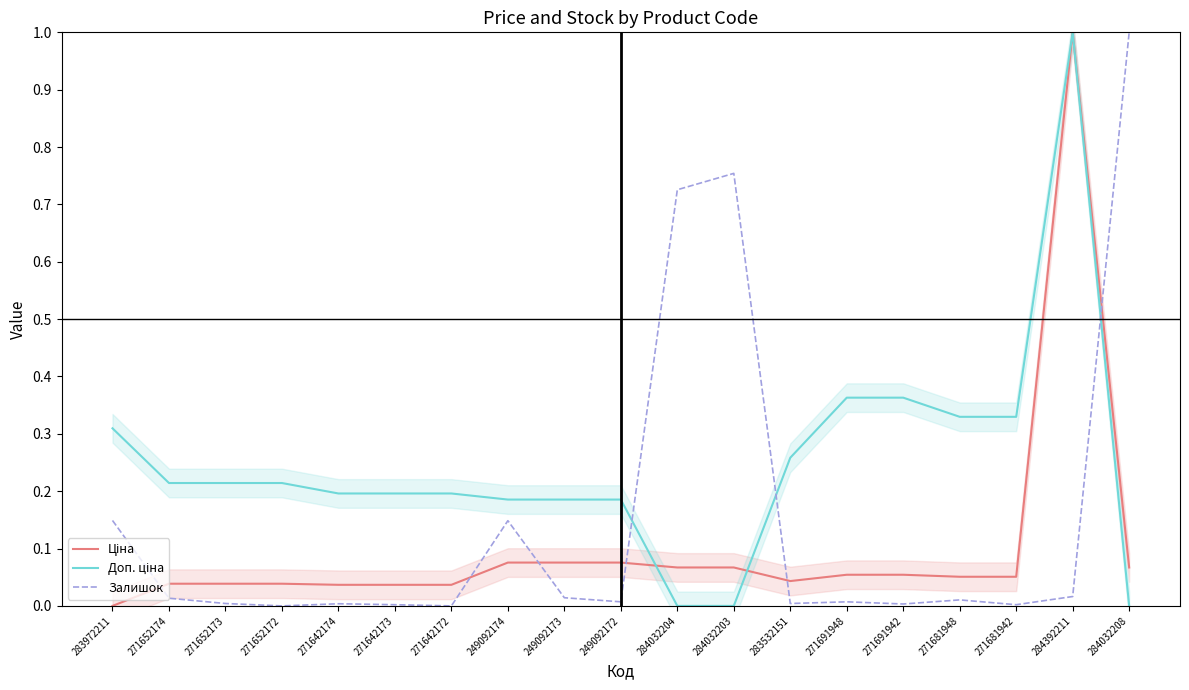

Reading left to right, extract all data points from this chart.

Ціна: 283972211=0.0	271652174=0.0	271652173=0.0	271652172=0.0	271642174=0.0	271642173=0.0	271642172=0.0	249092174=0.1	249092173=0.1	249092172=0.1	284032204=0.1	284032203=0.1	283532151=0.0	271691948=0.1	271691942=0.1	271681948=0.1	271681942=0.1	284392211=1.0	284032208=0.1
Доп. ціна: 283972211=0.3	271652174=0.2	271652173=0.2	271652172=0.2	271642174=0.2	271642173=0.2	271642172=0.2	249092174=0.2	249092173=0.2	249092172=0.2	284032204=0.0	284032203=0.0	283532151=0.3	271691948=0.4	271691942=0.4	271681948=0.3	271681942=0.3	284392211=1.0	284032208=0.0
Залишок: 283972211=0.1	271652174=0.0	271652173=0.0	271652172=0.0	271642174=0.0	271642173=0.0	271642172=0.0	249092174=0.1	249092173=0.0	249092172=0.0	284032204=0.7	284032203=0.8	283532151=0.0	271691948=0.0	271691942=0.0	271681948=0.0	271681942=0.0	284392211=0.0	284032208=1.0